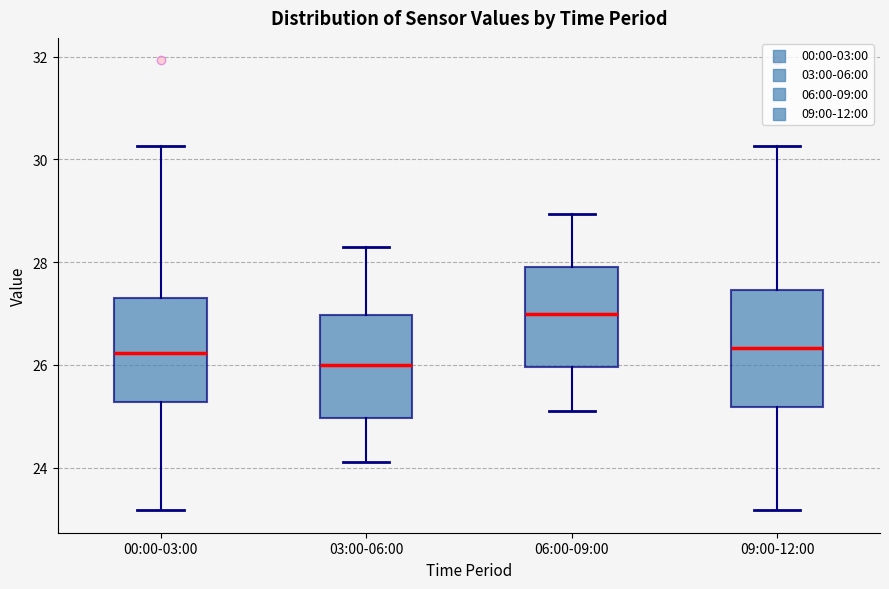

Where does the upper whisker of the box for 03:00-06:00 end on the y-axis? The values are not printed on the chart, so give them approximately, as read against the axis.

28.4